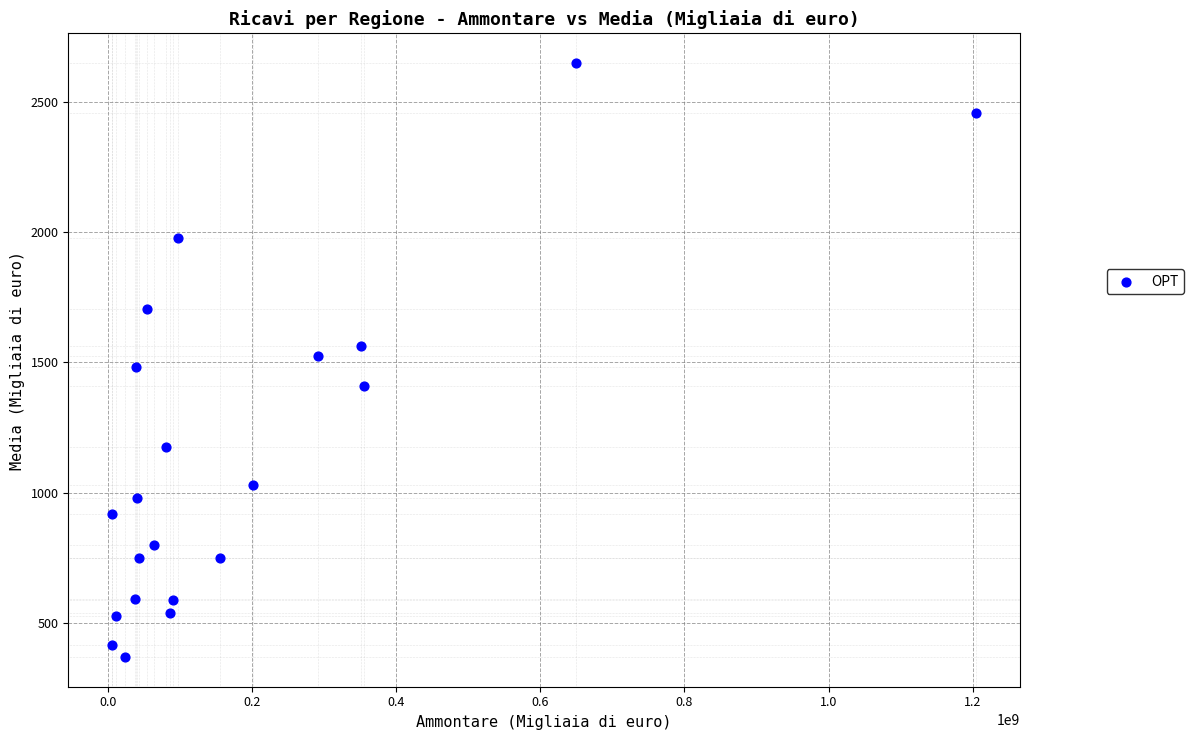

What is the range of Y values (max minus min)?

2280.3